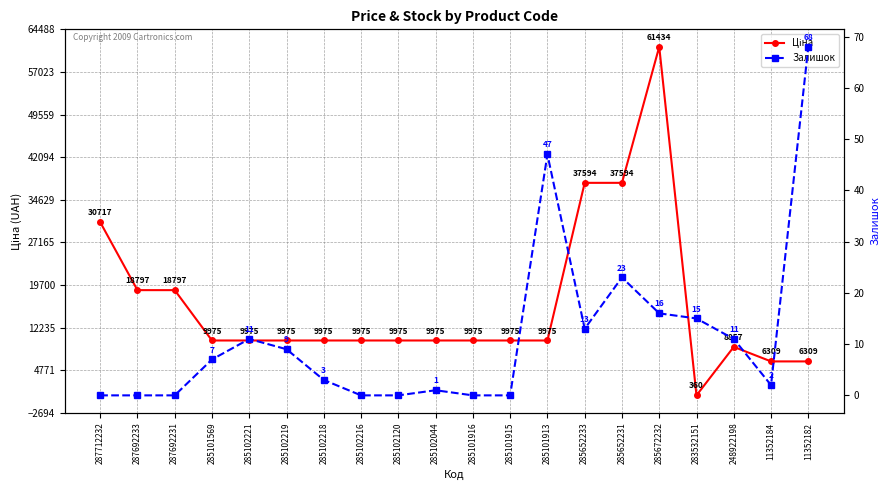

Where does the Ціна series first go above 9974?

287712232